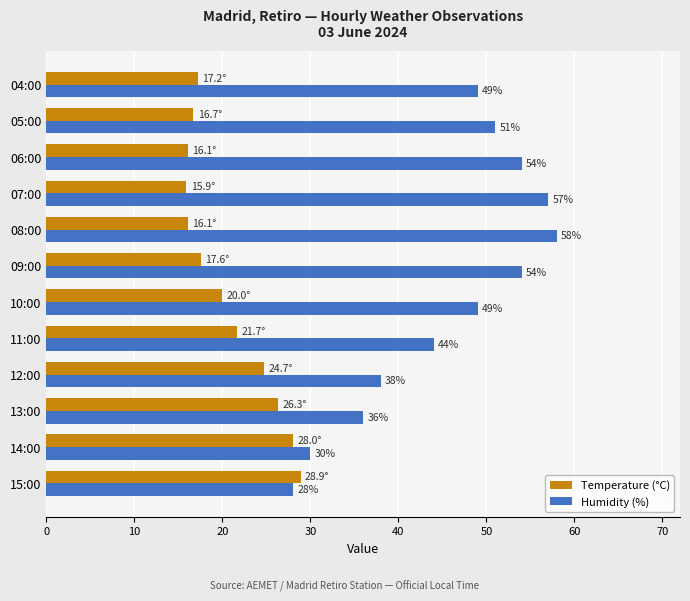

Rank the series by their maximum value, from lowest to highest.

Temperature (°C), Humidity (%)